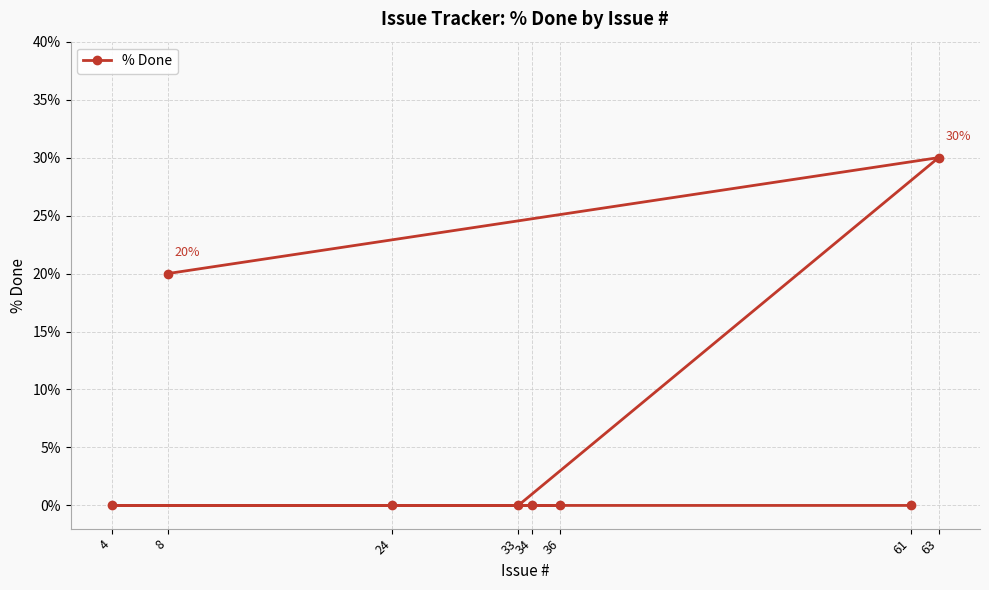

List the labels in order of value, smallest first.

61, 4, 24, 36, 34, 33, 8, 63